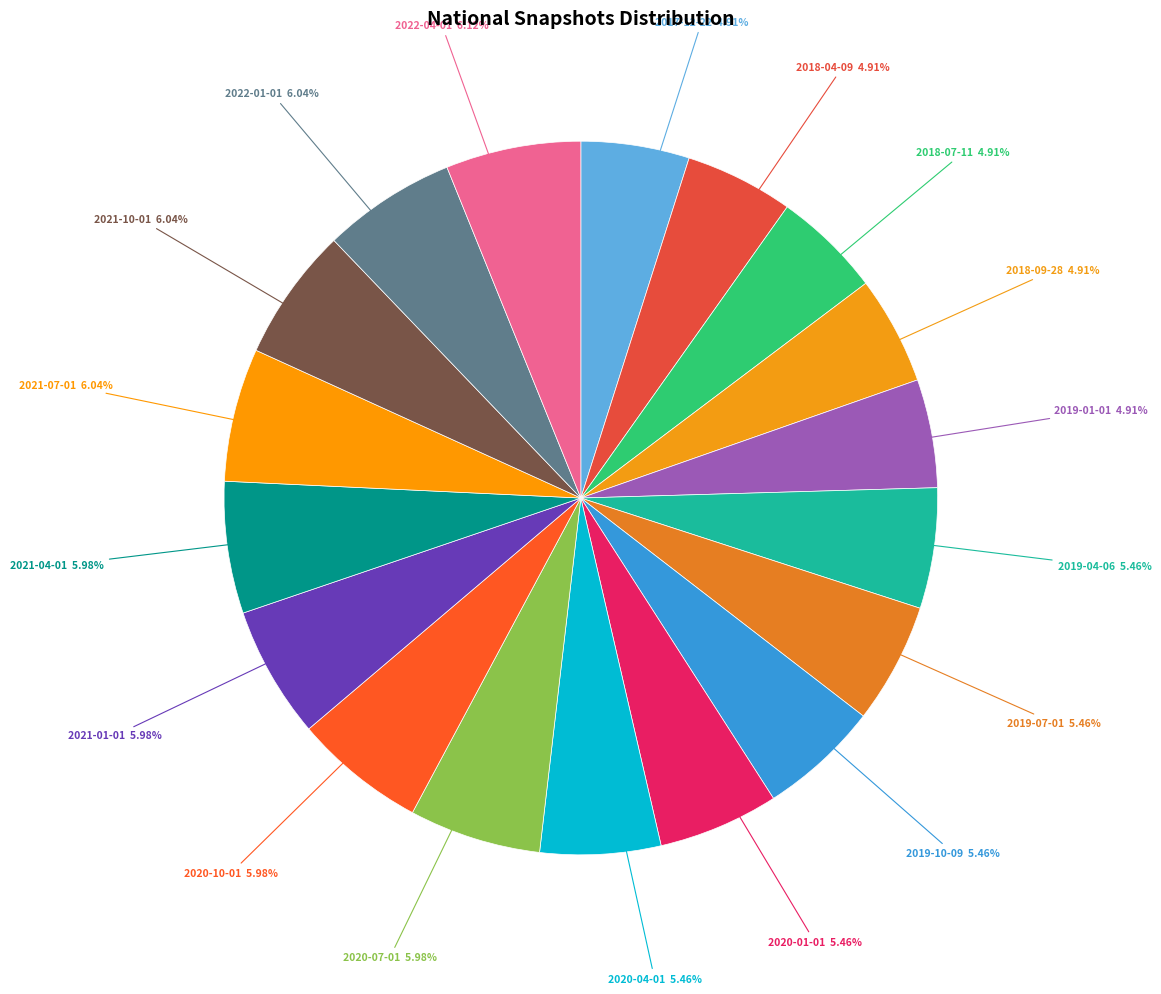

What is the ratio of the value at 2018-07-11 to the value at 2021-01-01?

0.8